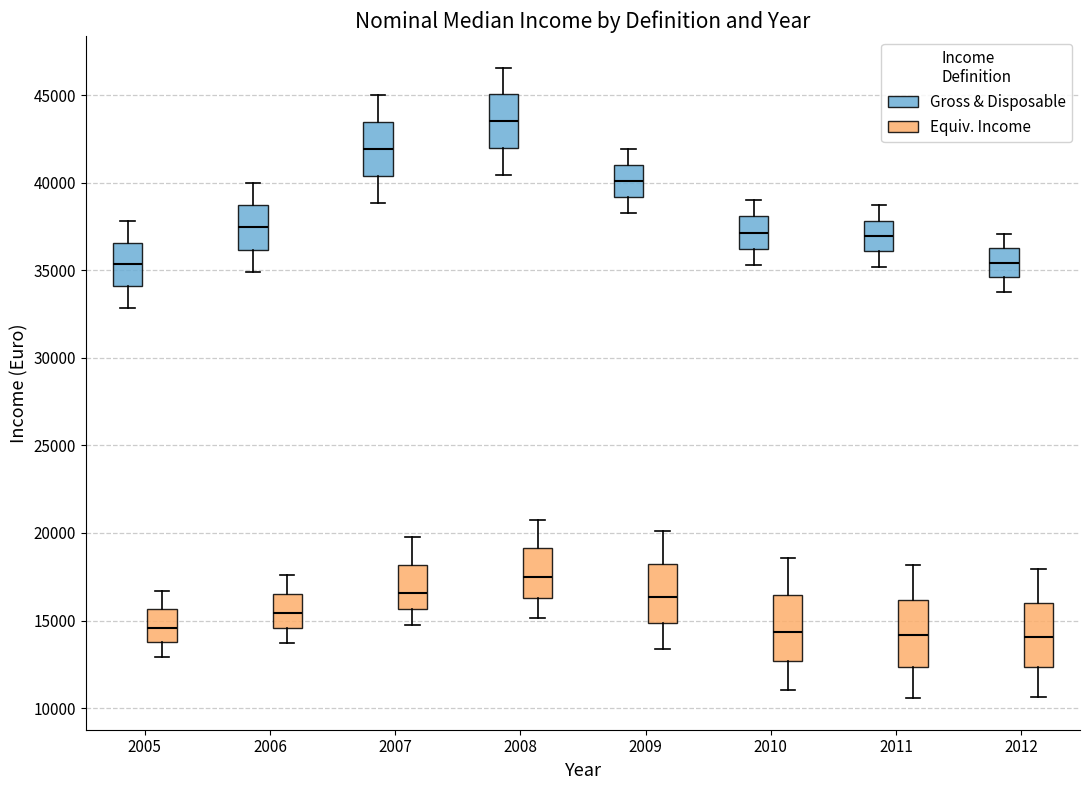

Reading left to right, transcribe this box plot: for each box, give where its median line is, the range the box spans, and where its two whiskers end, as read against the y-axis. The values are not printed on the chart, so give them approximately, as read against the axis.

2005 (Gross & Disposable): median 35500, box 34000 to 36500, whiskers 33000 to 38000
2005 (Equiv. Income): median 14500, box 14000 to 15500, whiskers 13000 to 16500
2006 (Gross & Disposable): median 37500, box 36000 to 38500, whiskers 35000 to 40000
2006 (Equiv. Income): median 15500, box 14500 to 16500, whiskers 13500 to 17500
2007 (Gross & Disposable): median 42000, box 40500 to 43500, whiskers 39000 to 45000
2007 (Equiv. Income): median 16500, box 15500 to 18000, whiskers 15000 to 20000
2008 (Gross & Disposable): median 43500, box 42000 to 45000, whiskers 40500 to 46500
2008 (Equiv. Income): median 17500, box 16500 to 19000, whiskers 15000 to 21000
2009 (Gross & Disposable): median 40000, box 39000 to 41000, whiskers 38500 to 42000
2009 (Equiv. Income): median 16500, box 15000 to 18000, whiskers 13500 to 20000
2010 (Gross & Disposable): median 37000, box 36000 to 38000, whiskers 35500 to 39000
2010 (Equiv. Income): median 14500, box 12500 to 16500, whiskers 11000 to 18500
2011 (Gross & Disposable): median 37000, box 36000 to 38000, whiskers 35000 to 38500
2011 (Equiv. Income): median 14000, box 12500 to 16000, whiskers 10500 to 18000
2012 (Gross & Disposable): median 35500, box 34500 to 36500, whiskers 34000 to 37000
2012 (Equiv. Income): median 14000, box 12500 to 16000, whiskers 10500 to 18000